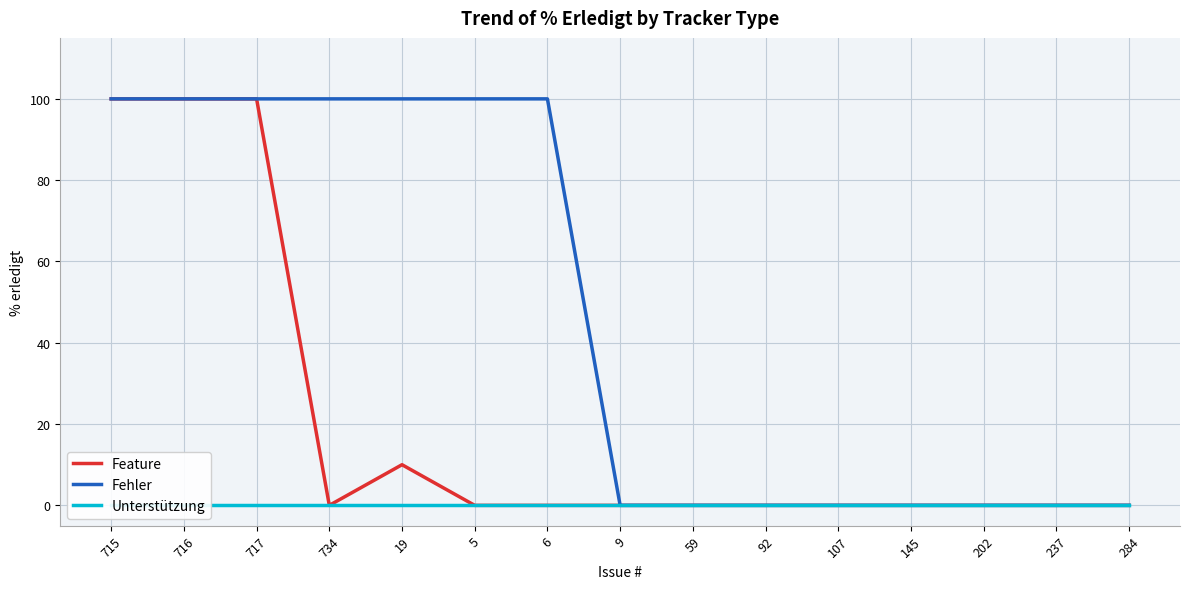

How many positive values does the Fehler series have?

7